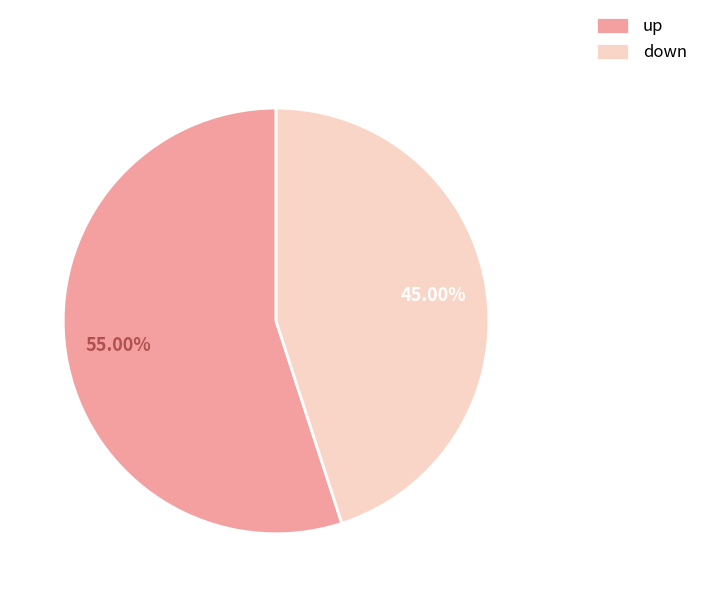

Is the sum of down and up greater than half?

Yes